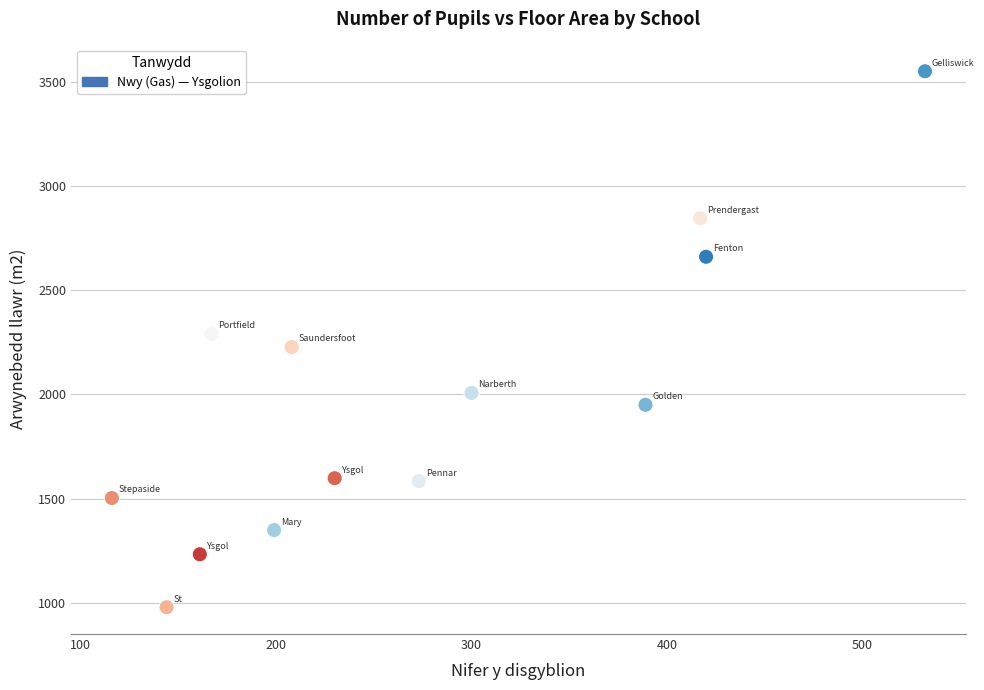

What is the range of X values (max minus min)?

416